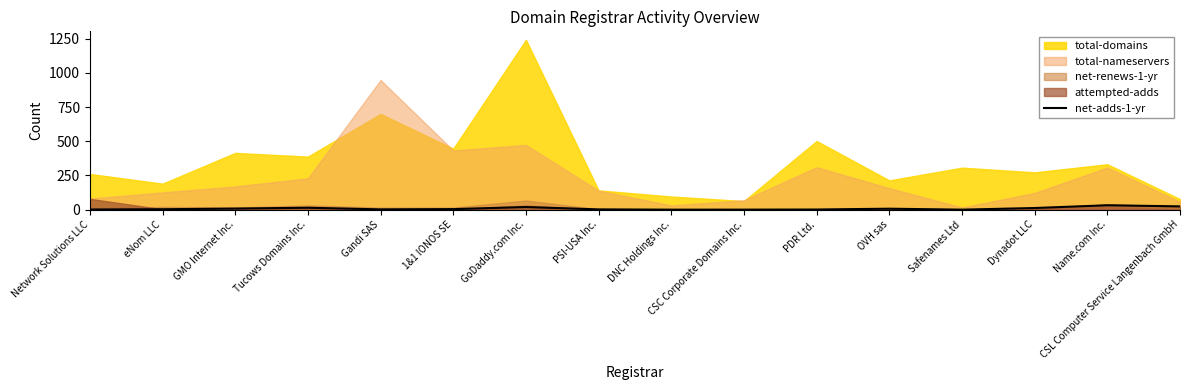

At which category does the data reach its first local valley?

Gandi SAS